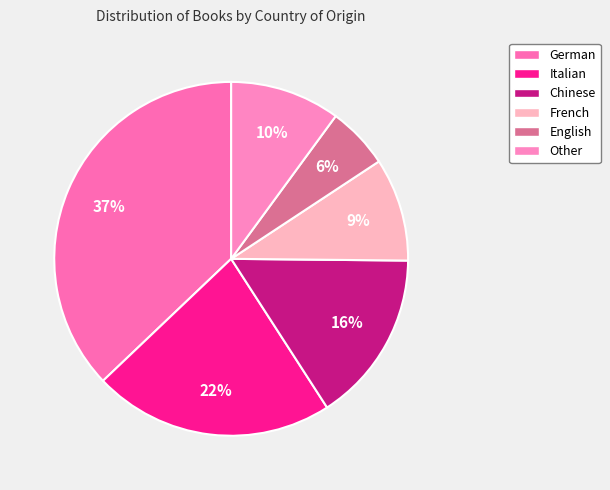

How much of the chart is everything except Other?

89.9%